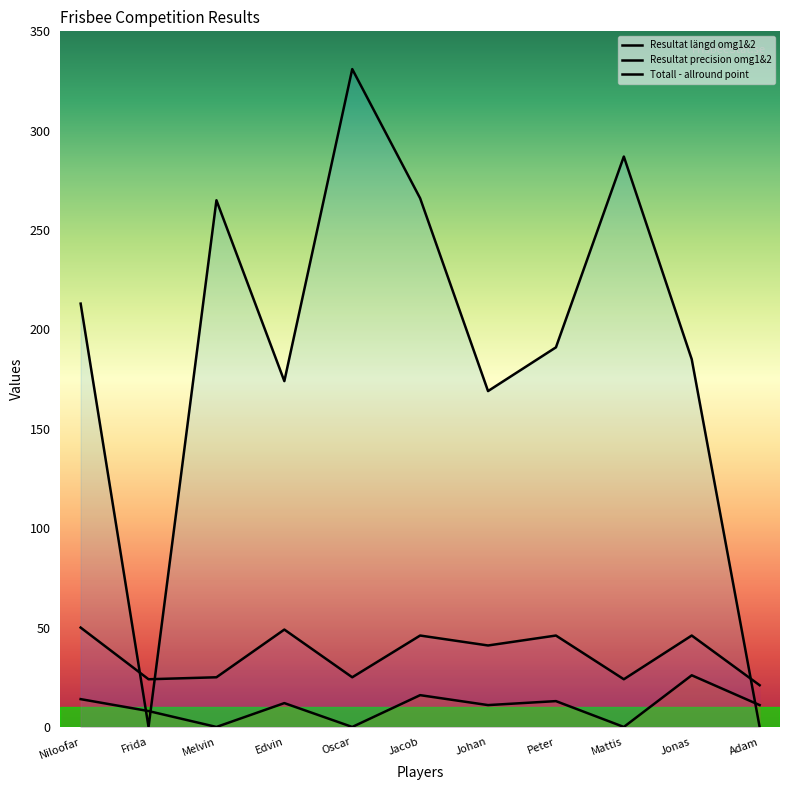

True or false: Totall - allround point and Resultat längd omg1&2 cross at least once.

True